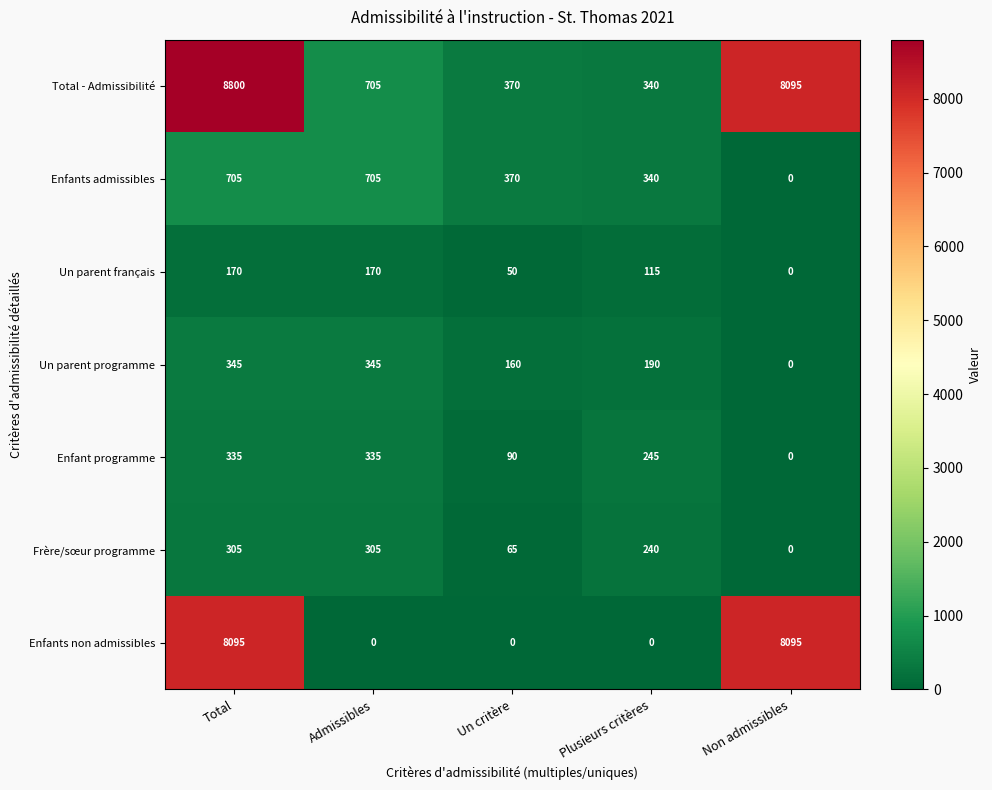

Which series has the largest total across all categories?

Total - Admissibilité